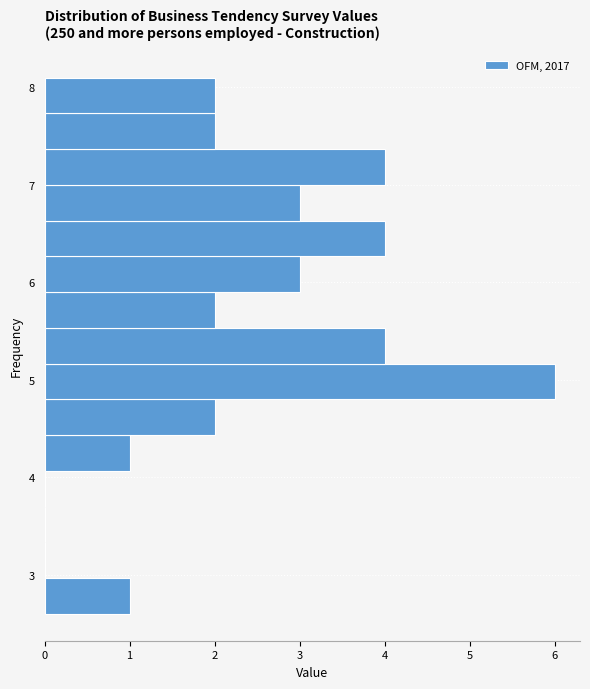

Read against the y-axis, roughly where is the centre of the longest bar?

5.0